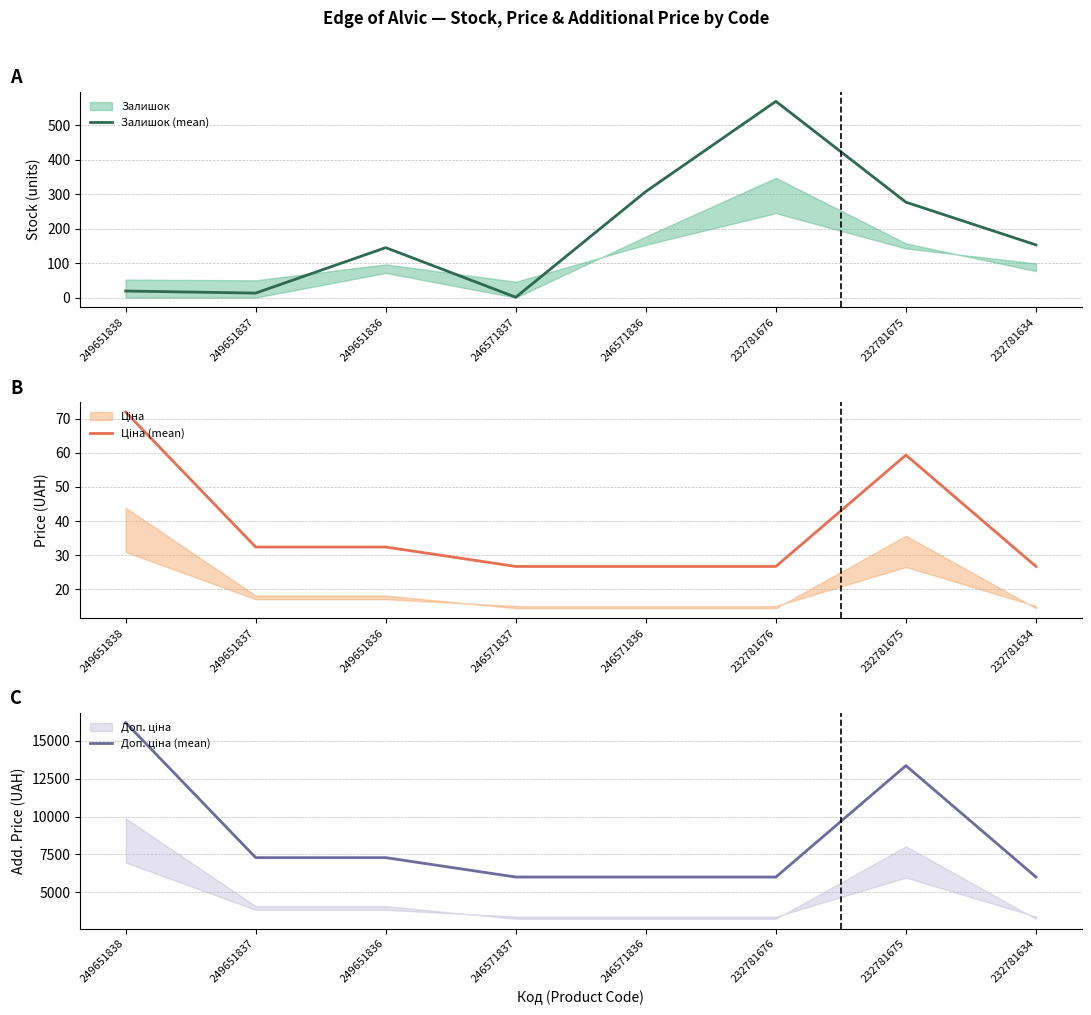

Where is Доп. ціна (mean) nearest to the value 11105?

232781675